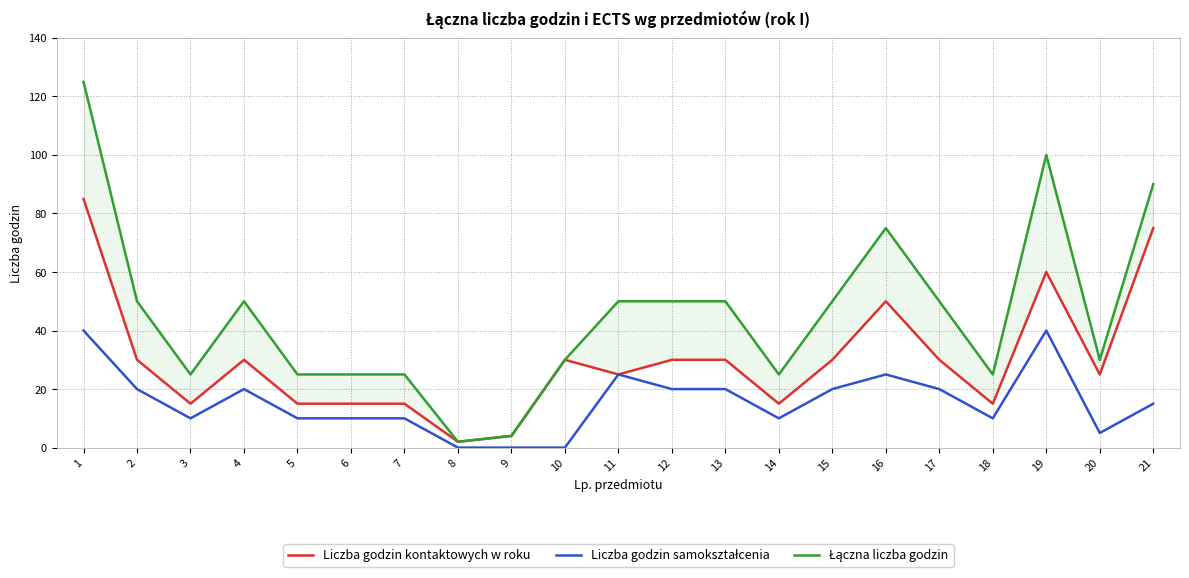

What is the sum of all Łączna liczba godzin values?

956